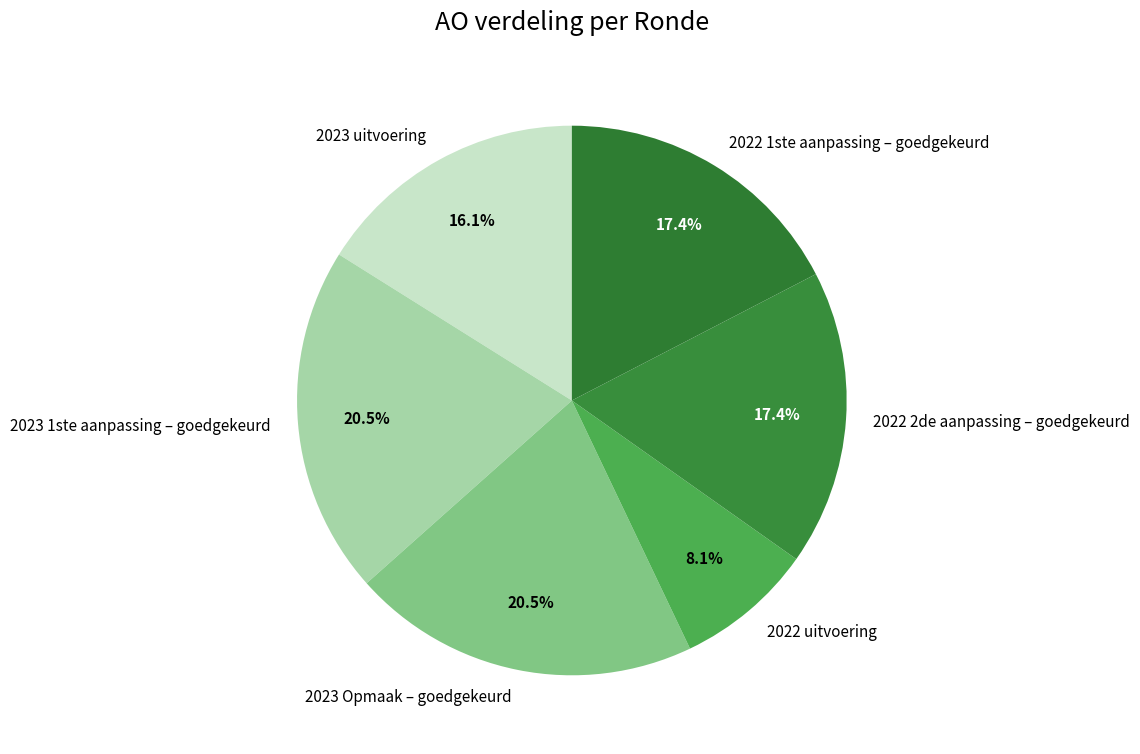

Count the number of slices in the pie.

6